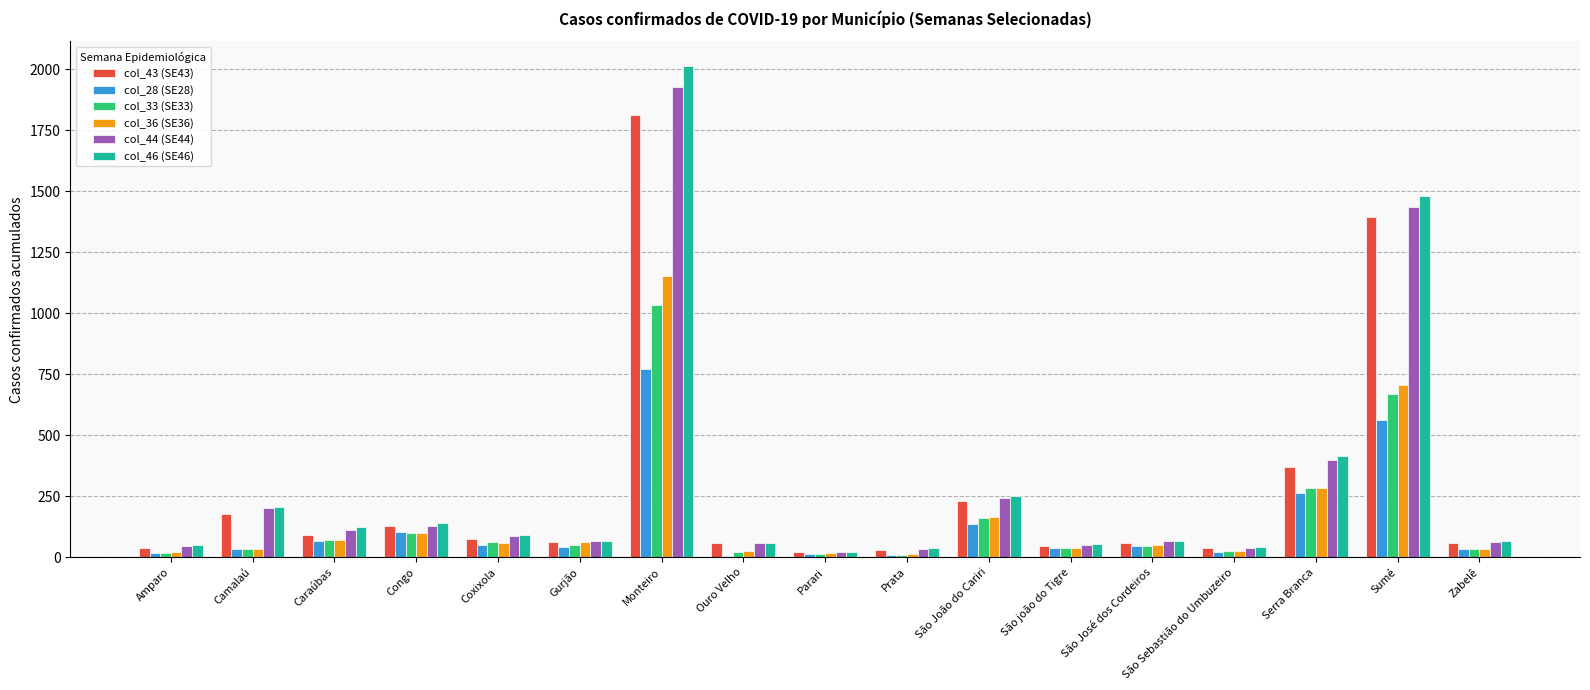

At which category is the sum across all series the highest?

Monteiro